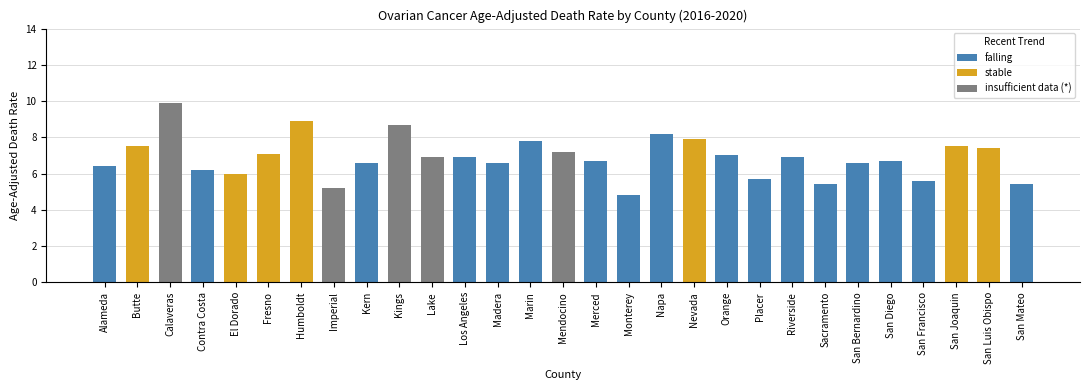

Reading left to right, what are all the values shown in this chart?

rate=6.4	1=7.5	2=9.9	3=6.2	4=6.0	5=7.1	6=8.9	7=5.2	8=6.6	9=8.7	10=6.9	11=6.9	12=6.6	13=7.8	14=7.2	15=6.7	16=4.8	17=8.2	18=7.9	19=7.0	20=5.7	21=6.9	22=5.4	23=6.6	24=6.7	25=5.6	26=7.5	27=7.4	28=5.4